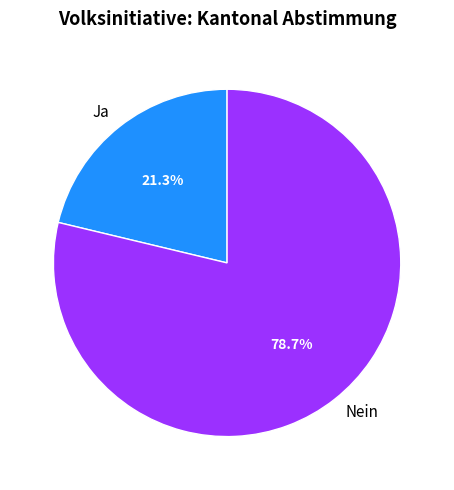

To the nearest percent, what is the difference between the largest and smallest slice percentages?

57%